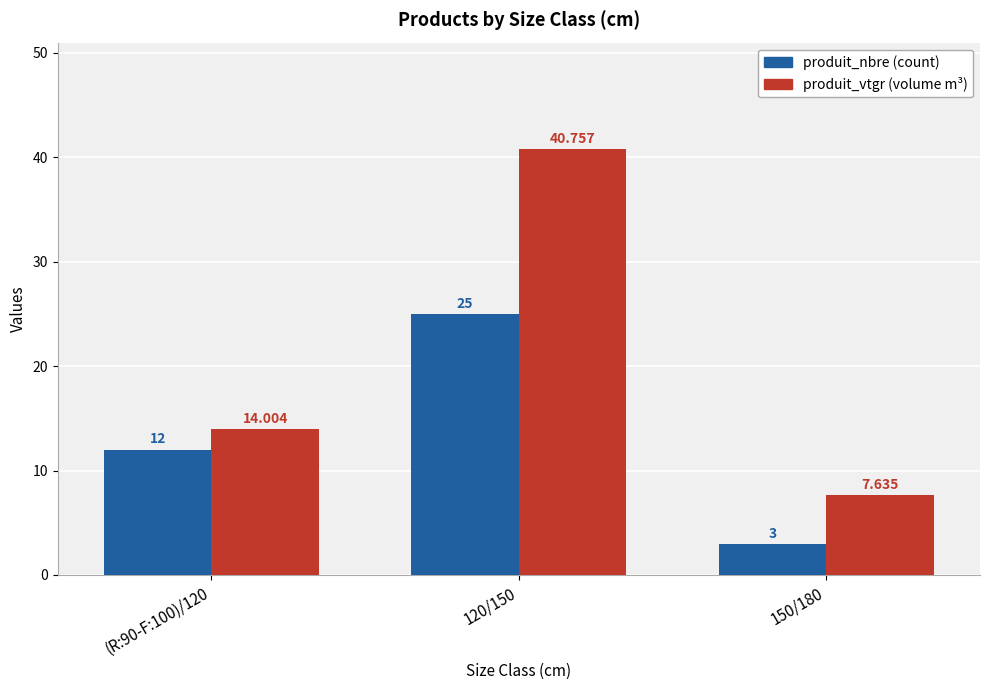

How many categories are shown in the chart?

3